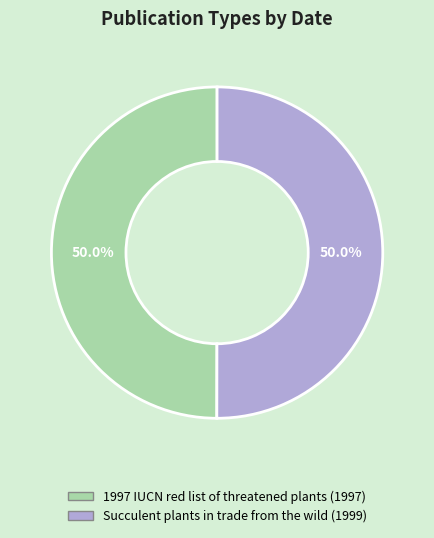

Is it true that Succulent plants in trade from the wild is 50% of the pie?

True